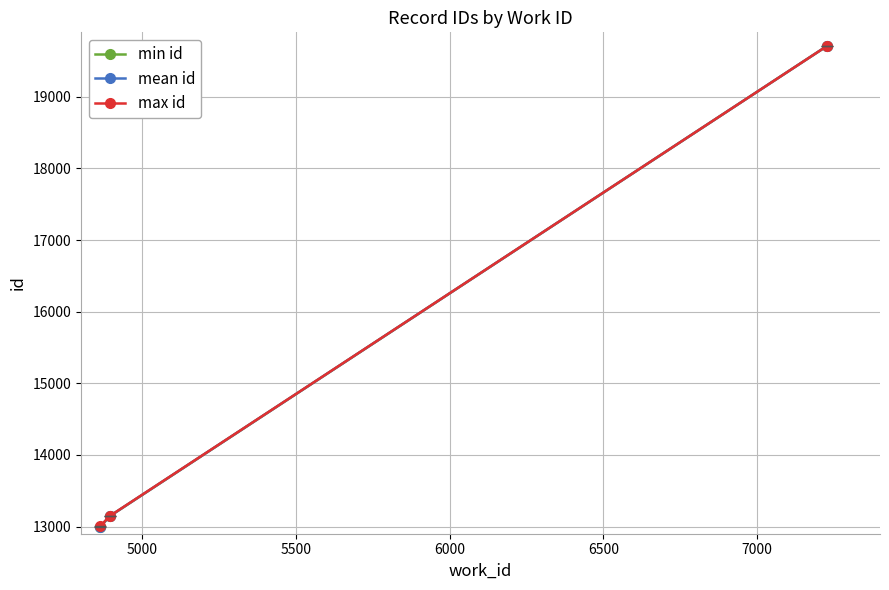

What is the value of the mean id point at the 2nd from the left?

13144.5